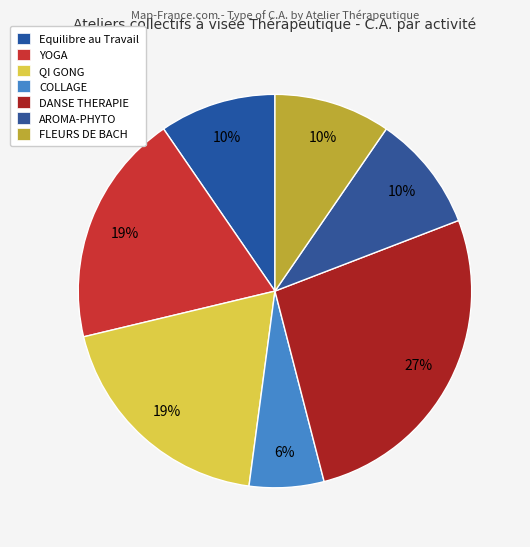

Count the number of slices in the pie.

7